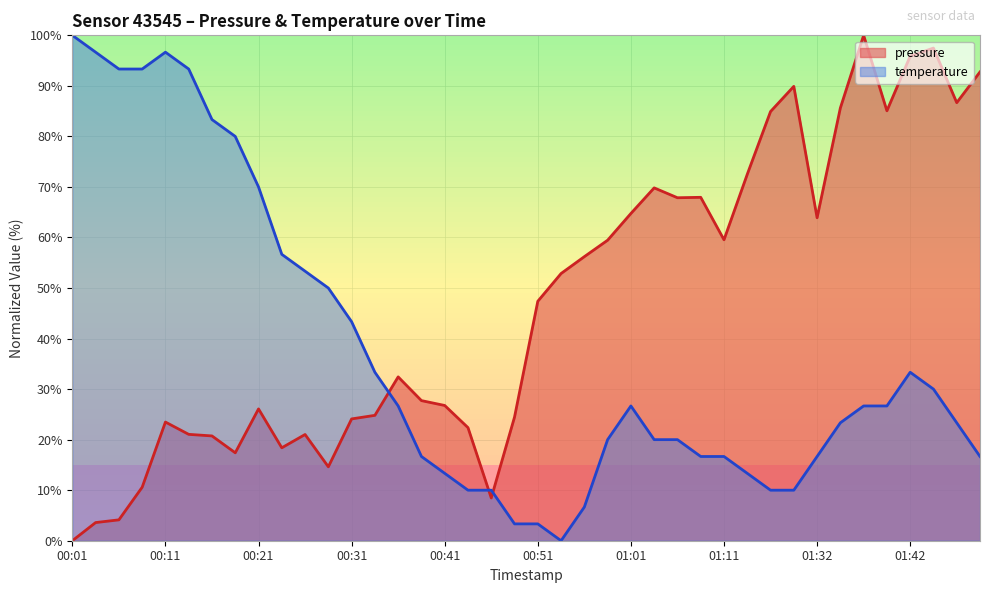

At which label does temperature reach its minimum?

00:53